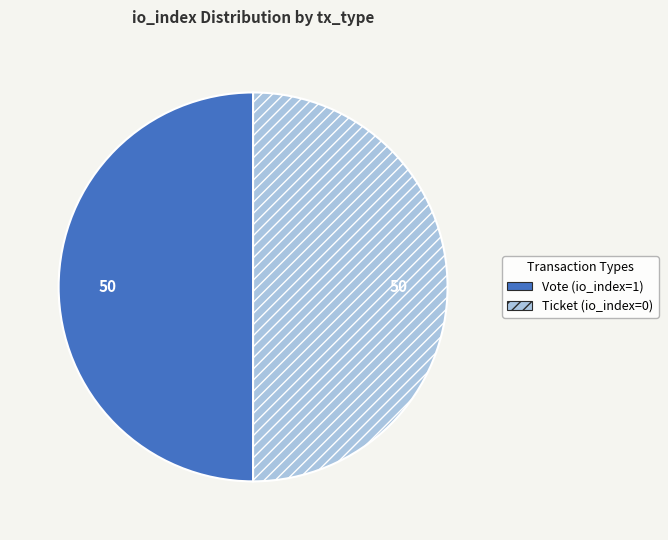

Approximately how many times larger is the value at Vote (io_index=1) compared to Ticket (io_index=0)?

1.0